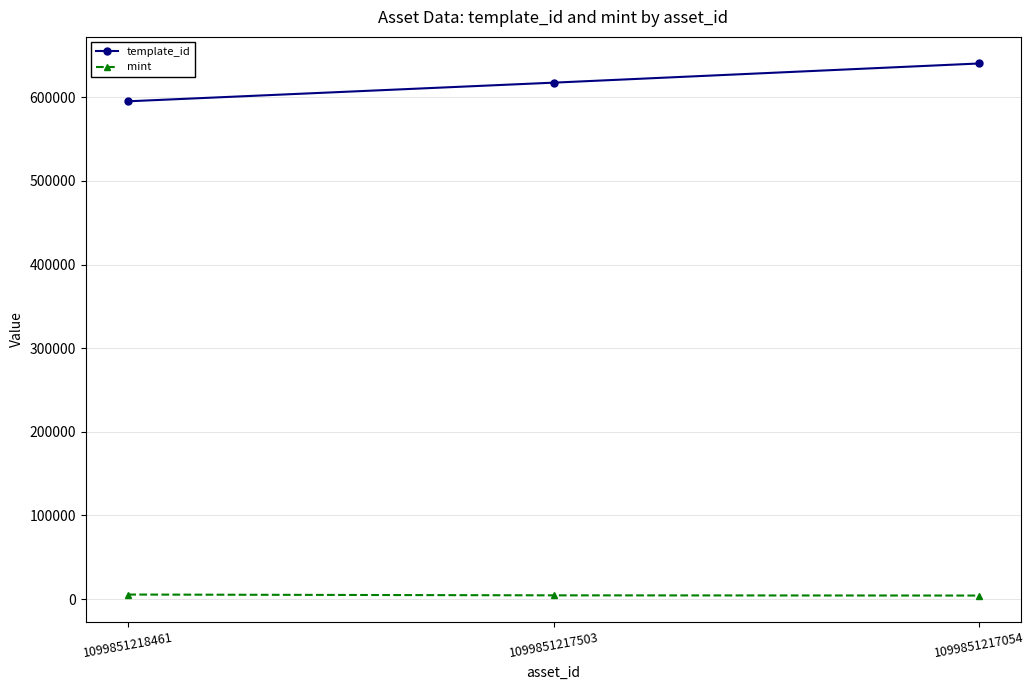

At 1099851218461, list the series in order from largest to smallest.

template_id, mint